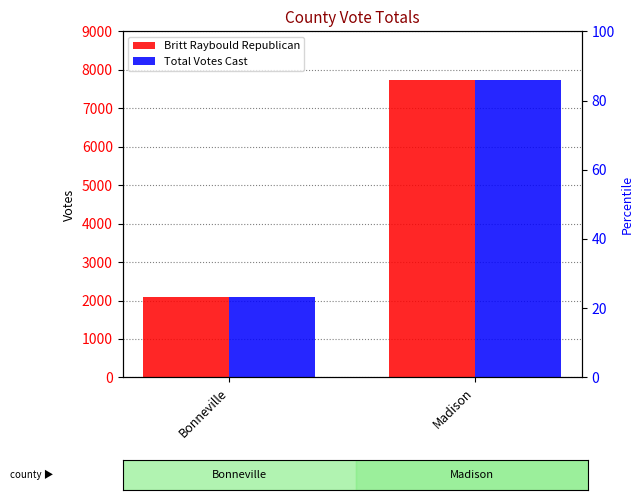

Rank the categories by Total Votes Cast value from highest to lowest.

Madison, Bonneville